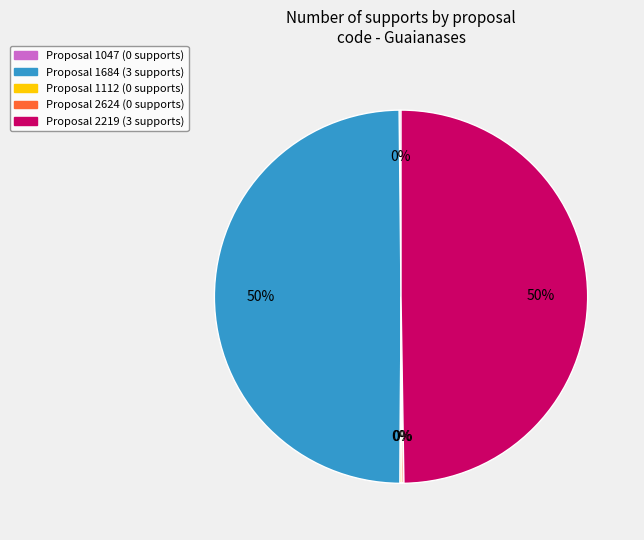

To the nearest percent, what is the difference between the largest and smallest slice percentages?

50%